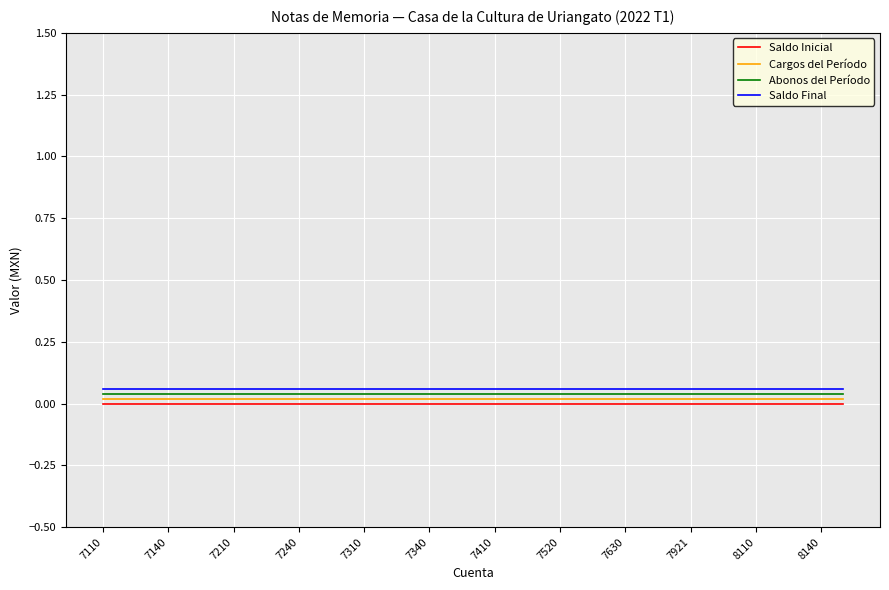

List the series in order of their peak value, lowest first.

Saldo Inicial, Cargos del Período, Abonos del Período, Saldo Final